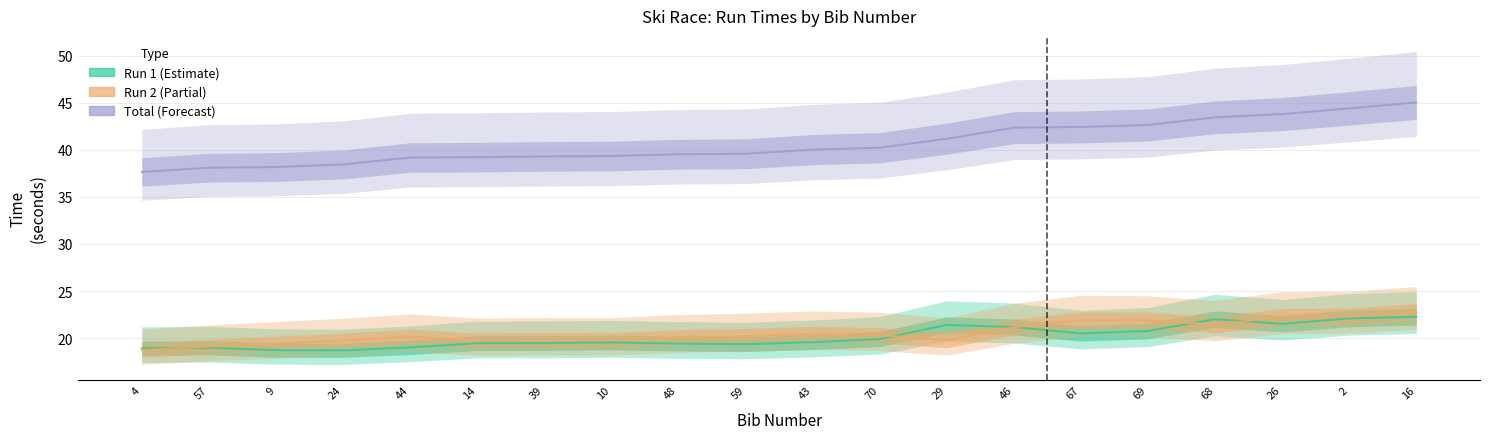

At which category does the chart reach its peak across all series?

16